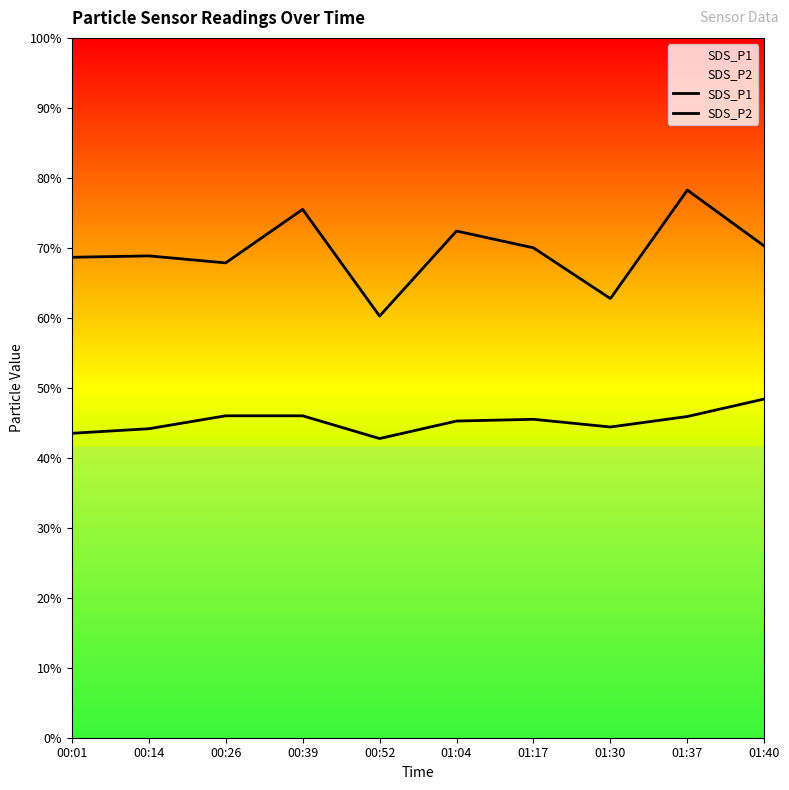

Reading right to left, what are all the values shown in this chart?

SDS_P1: 14.1	15.7	12.6	14.0	14.5	12.1	15.1	13.6	13.8	13.7
SDS_P2: 9.7	9.2	8.9	9.1	9.1	8.6	9.2	9.2	8.8	8.7